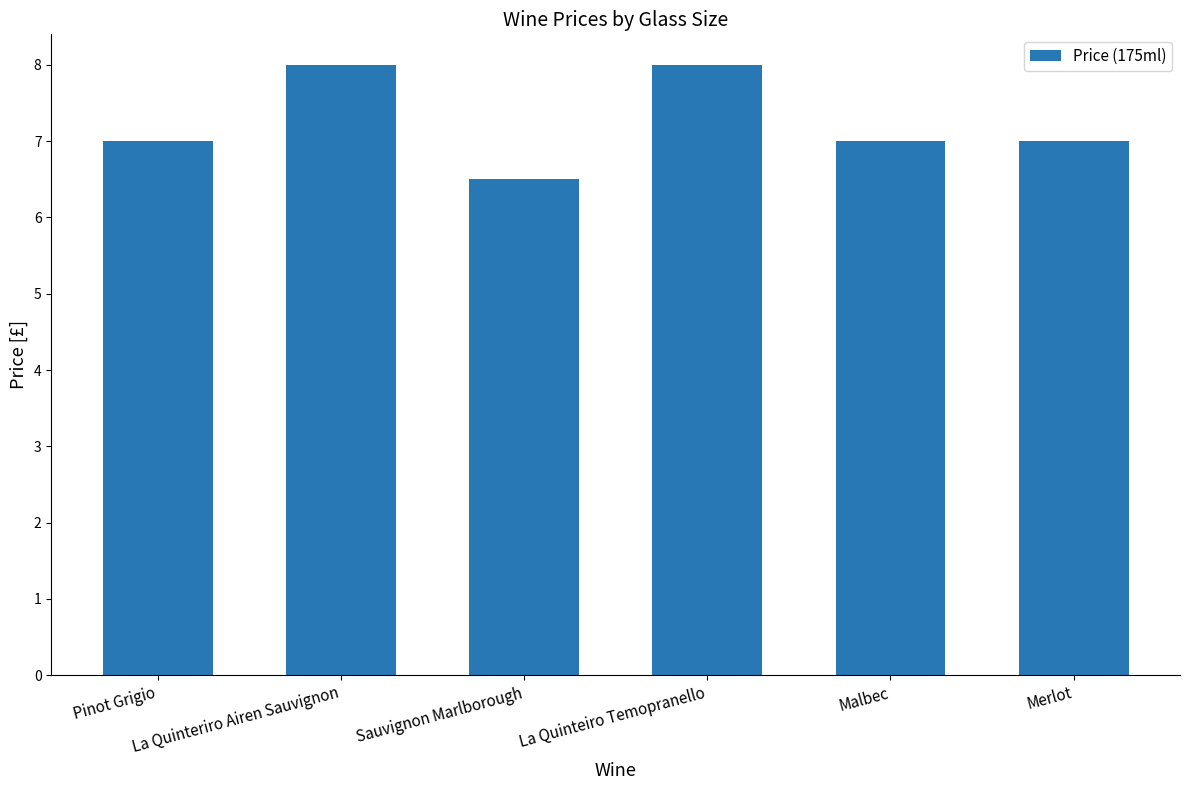

How many categories are shown in the chart?

6